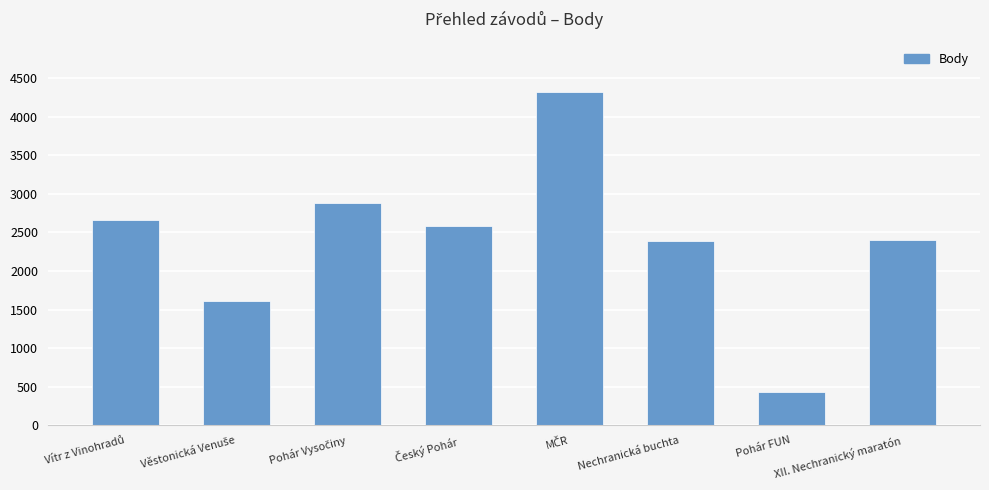

Are the bars grouped side by side (vs. stacked)?

No